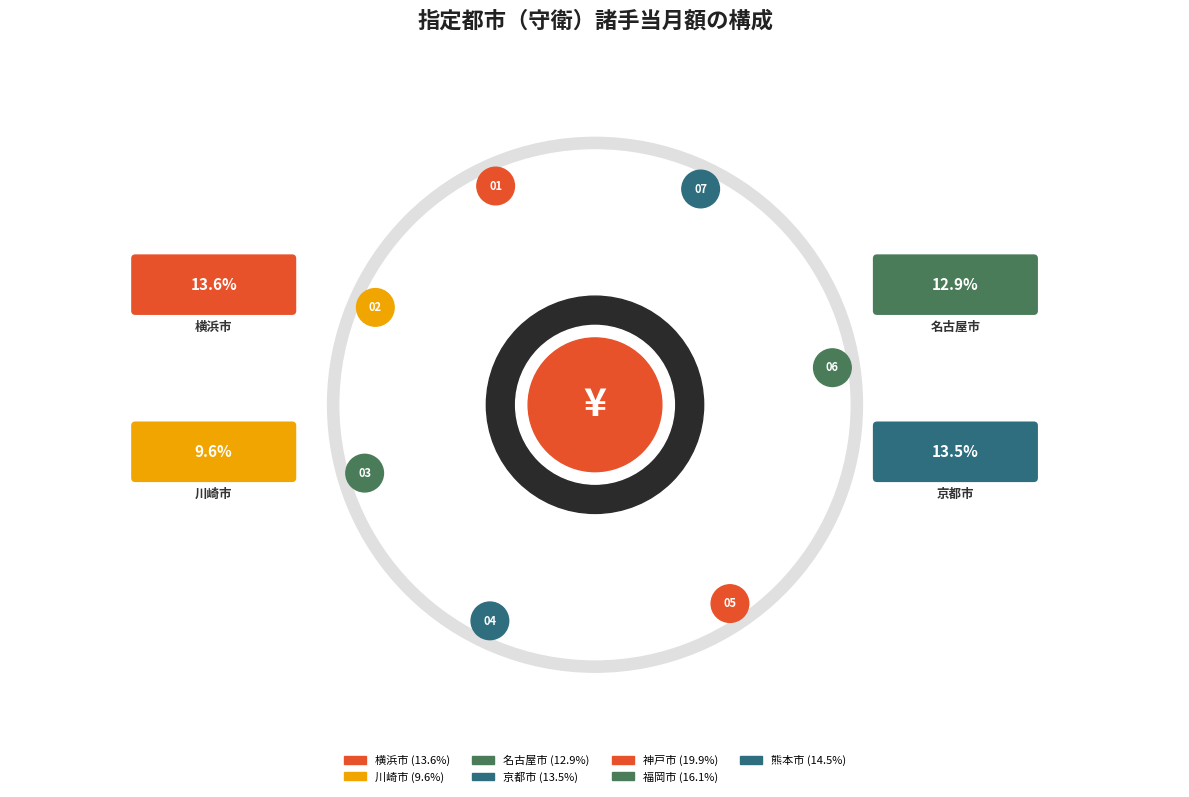

How many slices are in this pie chart?

7